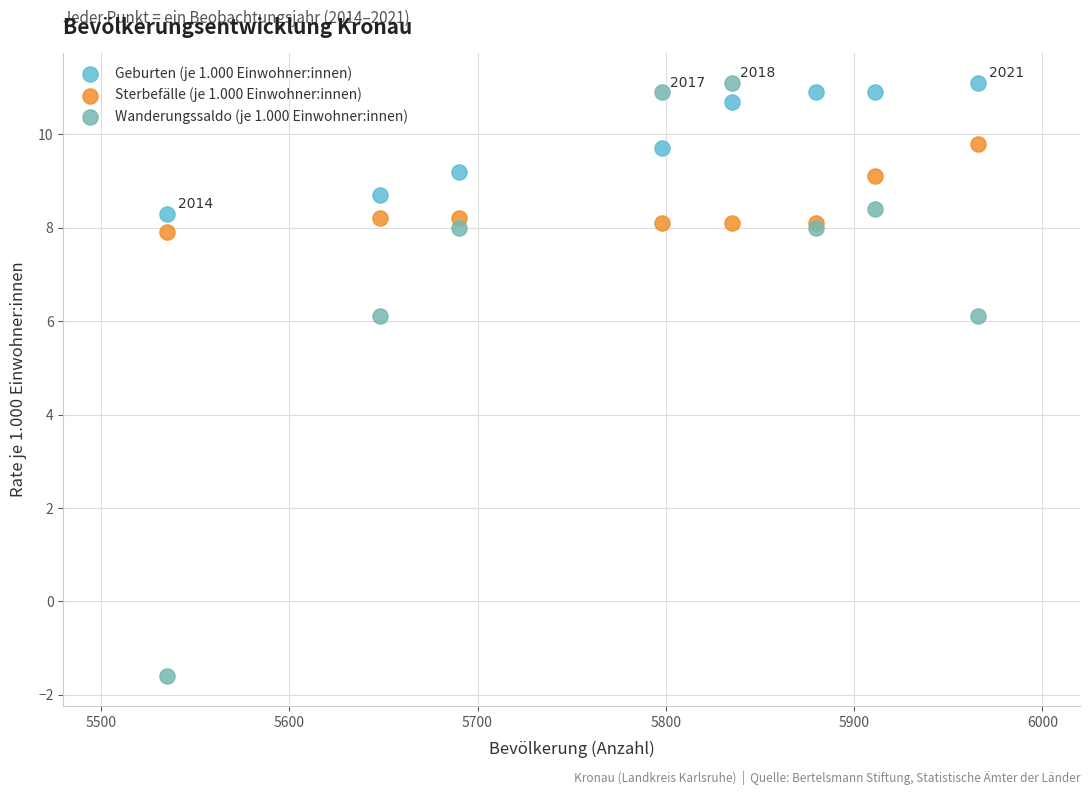

Which series has the widest spread of Y values?

Wanderungssaldo (je 1.000 Einwohner:innen)